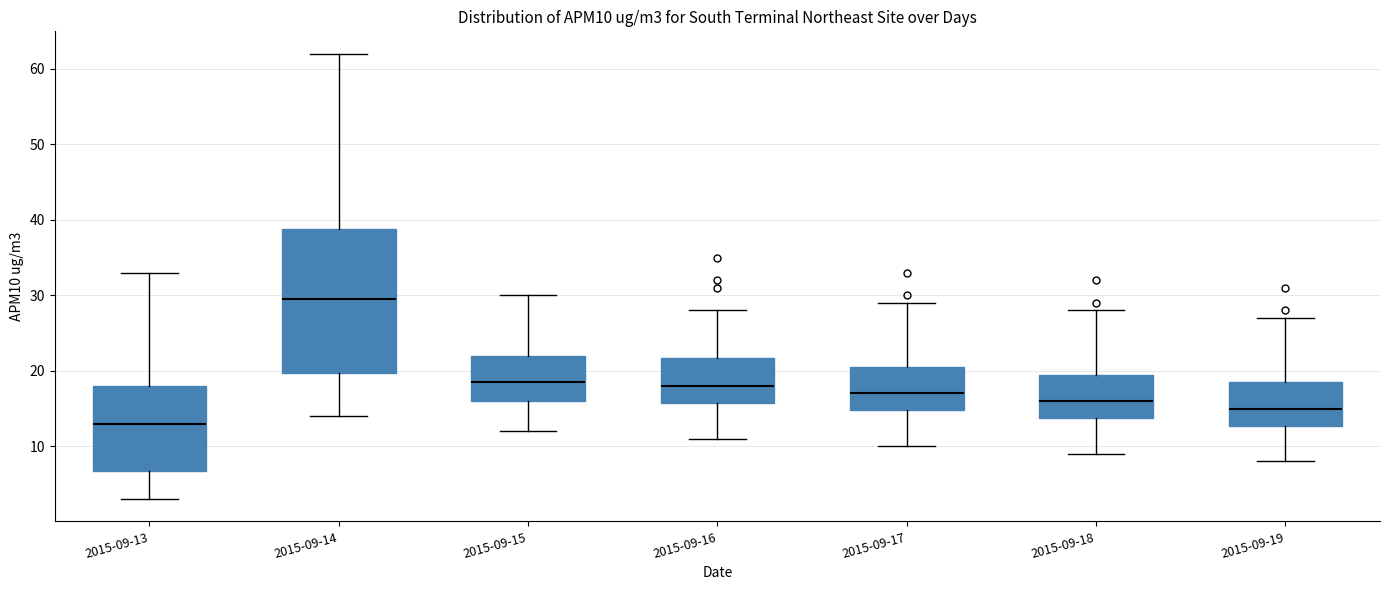

Reading left to right, read every box against the y-axis: the position of its median line, the range the box covers, and the ends of its whiskers. The values are not printed on the chart, so give them approximately, as read against the axis.

2015-09-13: median 13, box 7 to 18, whiskers 3 to 33
2015-09-14: median 30, box 20 to 39, whiskers 14 to 62
2015-09-15: median 19, box 16 to 22, whiskers 12 to 30
2015-09-16: median 18, box 16 to 22, whiskers 11 to 28
2015-09-17: median 17, box 15 to 21, whiskers 10 to 29
2015-09-18: median 16, box 14 to 20, whiskers 9 to 28
2015-09-19: median 15, box 13 to 19, whiskers 8 to 27